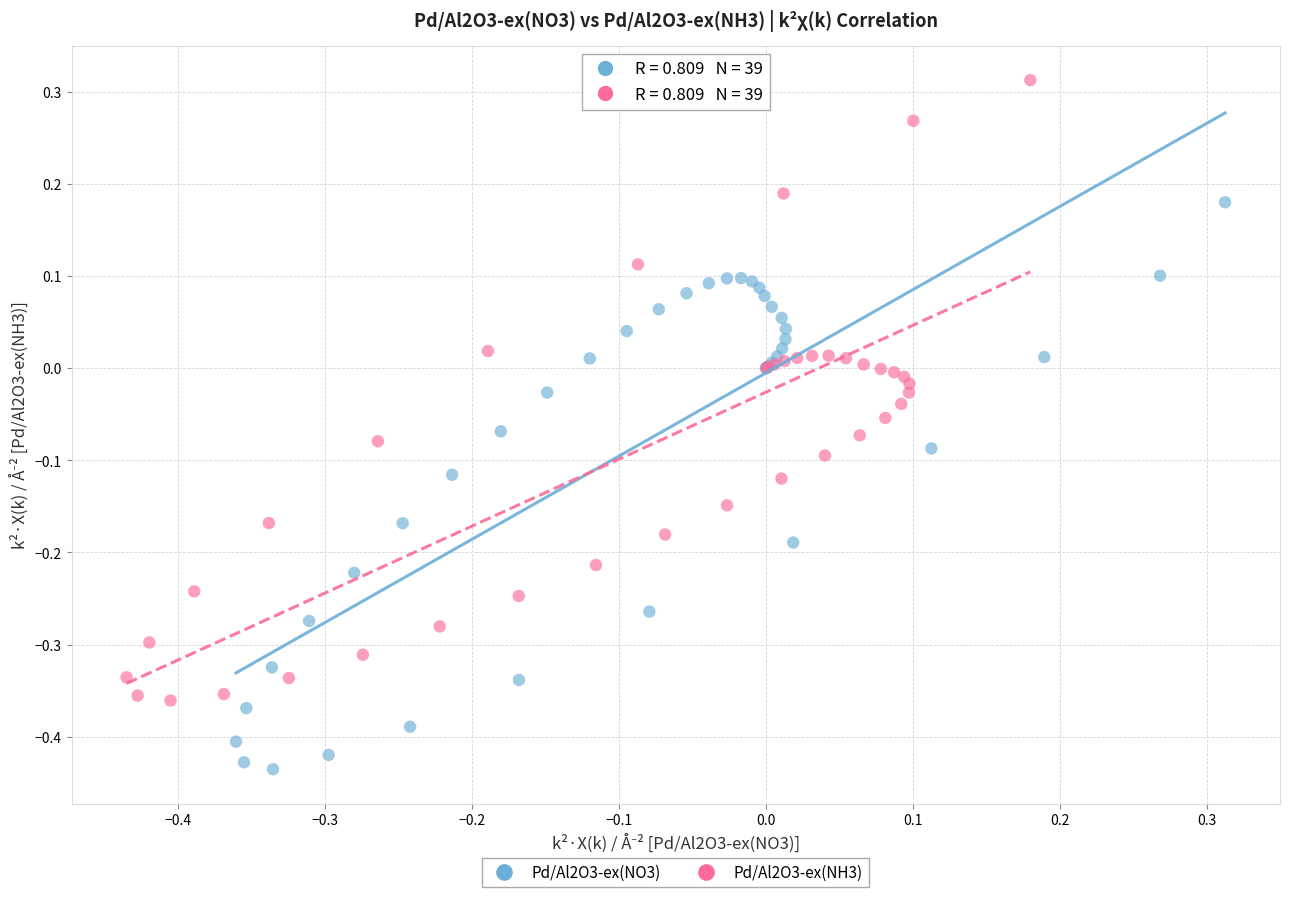

Which series contains the lowest Y value?

Pd/Al2O3-ex(NO3)